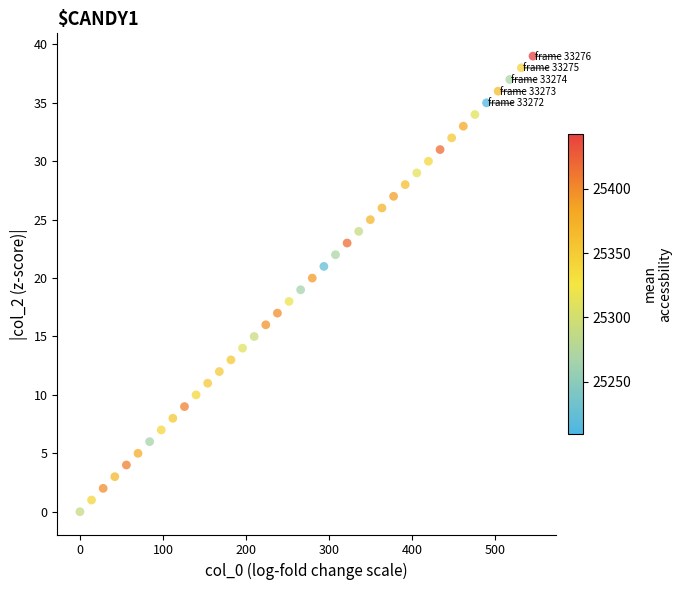

What is the range of Y values (max minus min)?

39